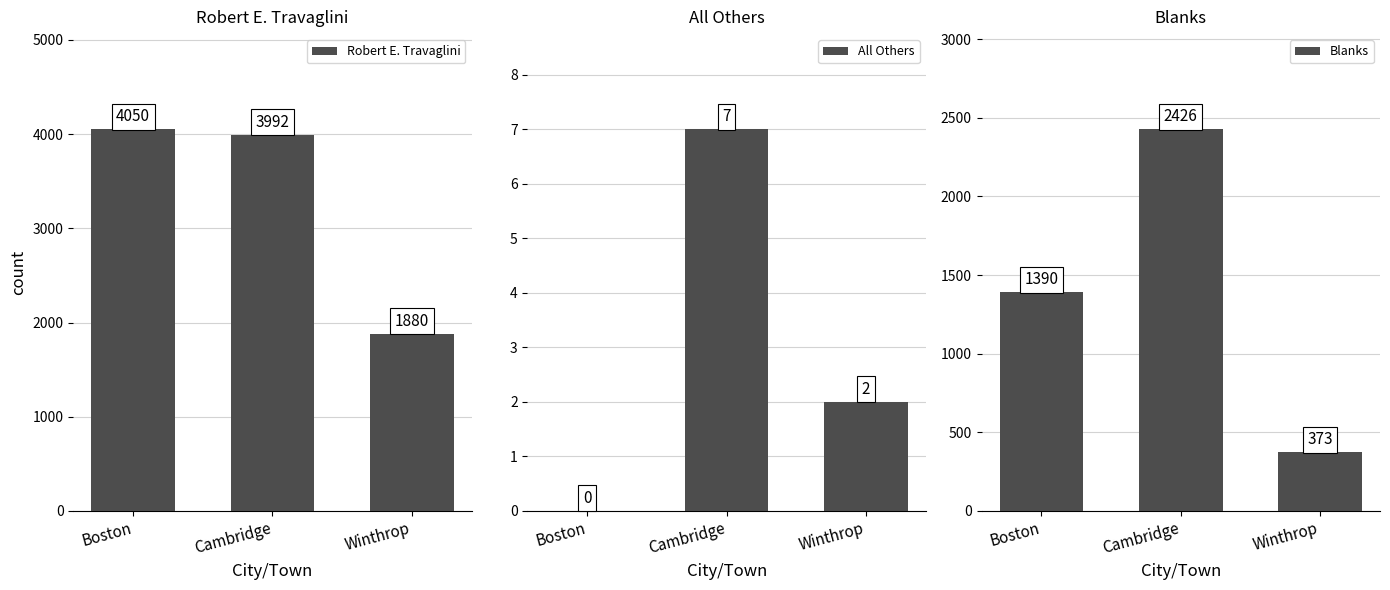

How many groups of bars are there?

3